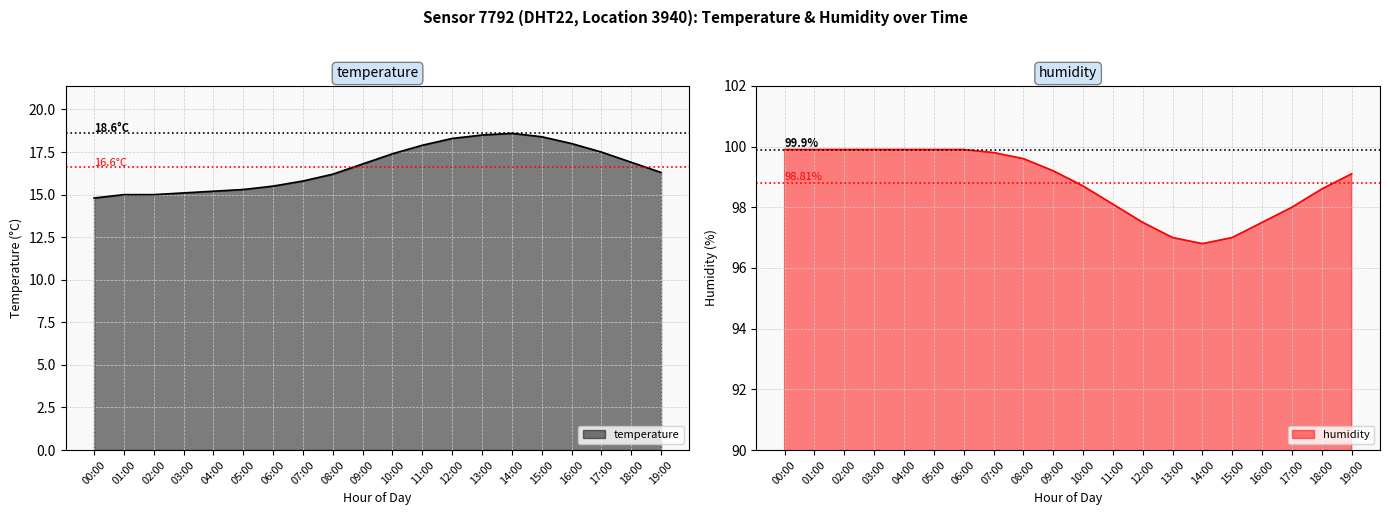

True or false: humidity and temperature intersect in this chart.

False